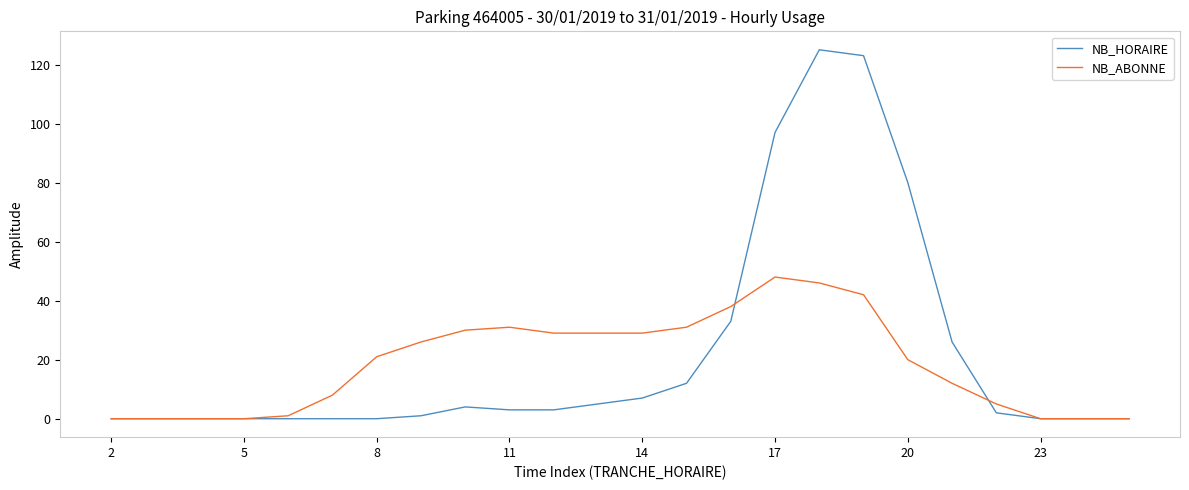

What is the highest value of the NB_HORAIRE series?

125